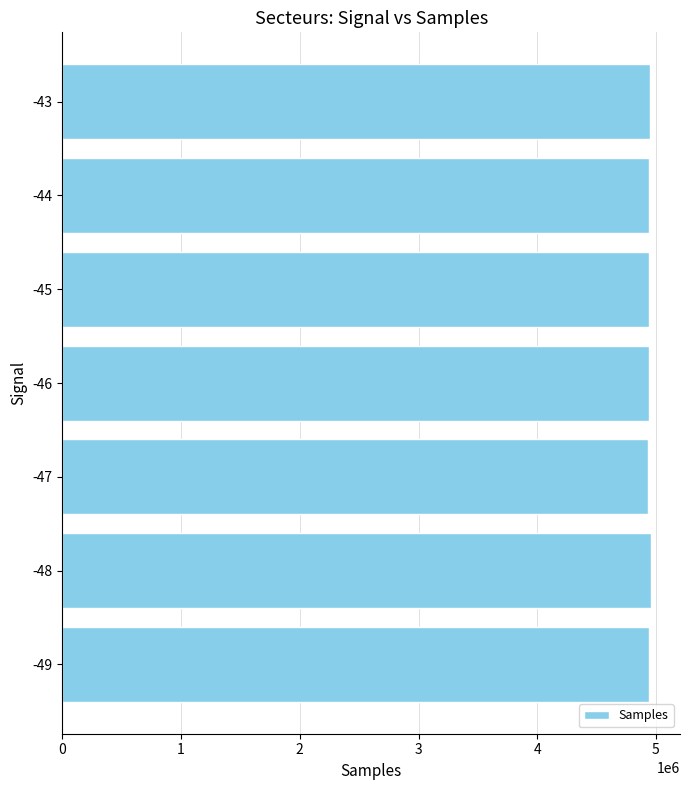

What is the difference between the maximum and minimum values?

22217.0